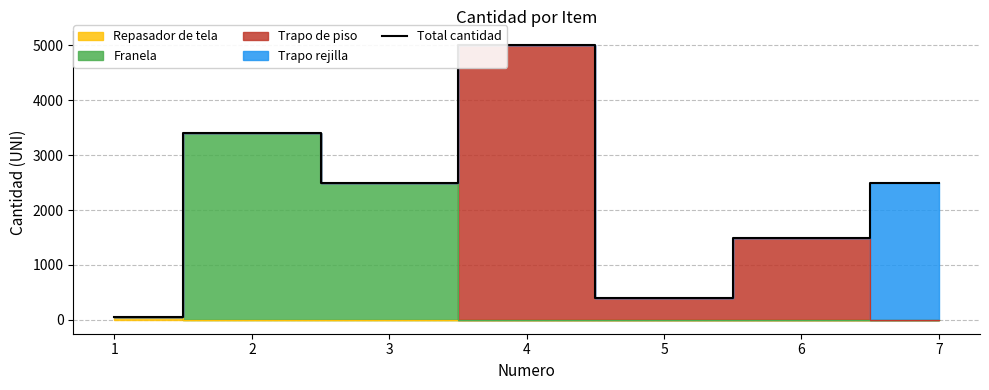

At which category does the data reach its first local peak?

2